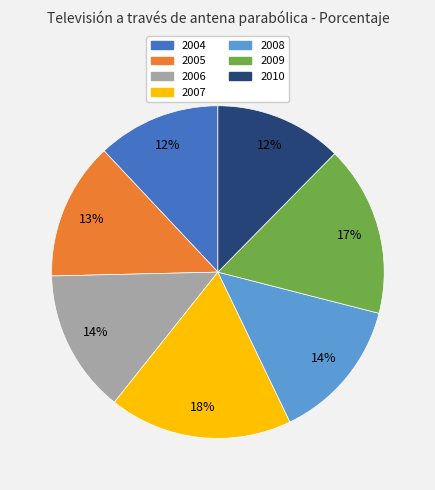

What is the ratio of the value at 2009 to the value at 2008?

1.2